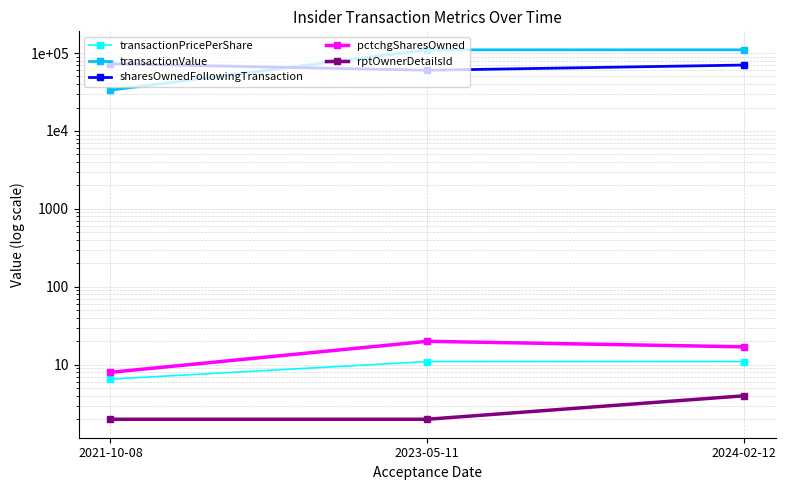

List the labels in order of transactionValue value, smallest first.

2021-10-08, 2023-05-11, 2024-02-12